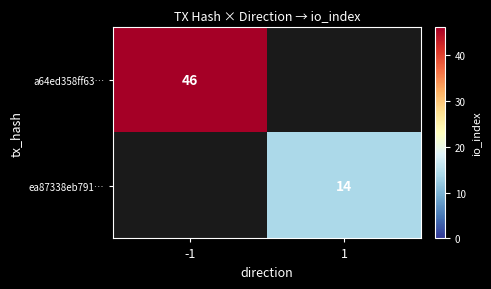

Is it true that ea87338eb791… equals 8 at 1?

False